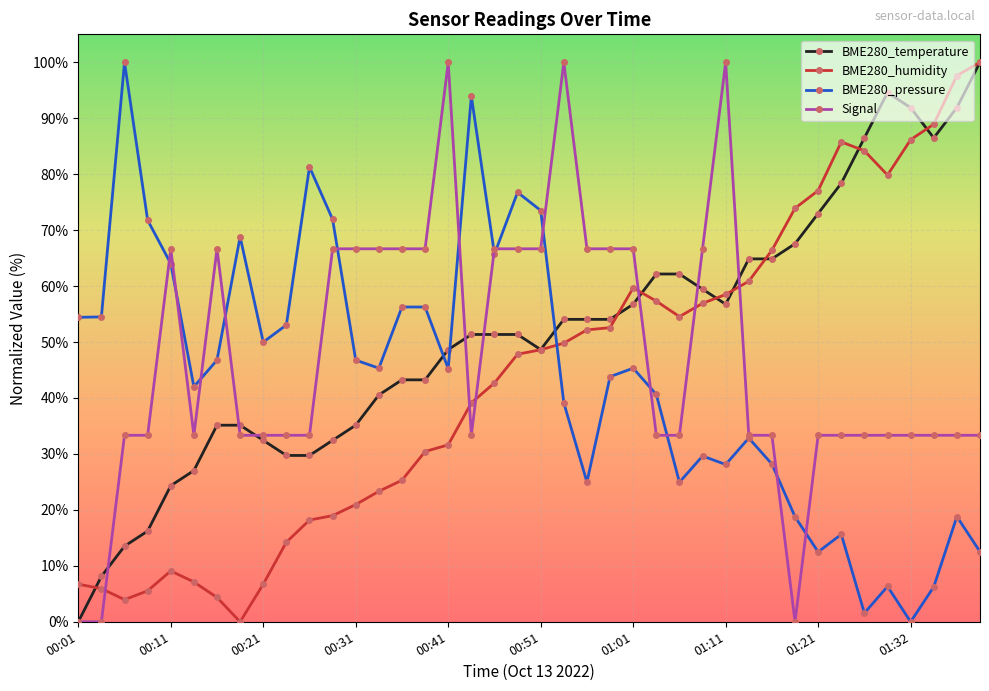

True or false: Signal and BME280_humidity intersect in this chart.

True